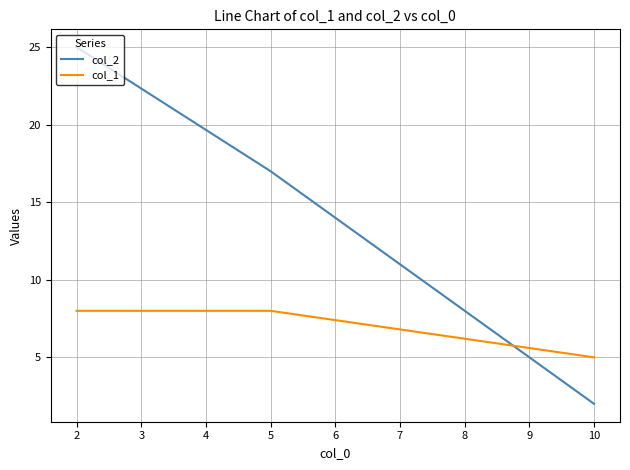

How many lines are shown in the chart?

2